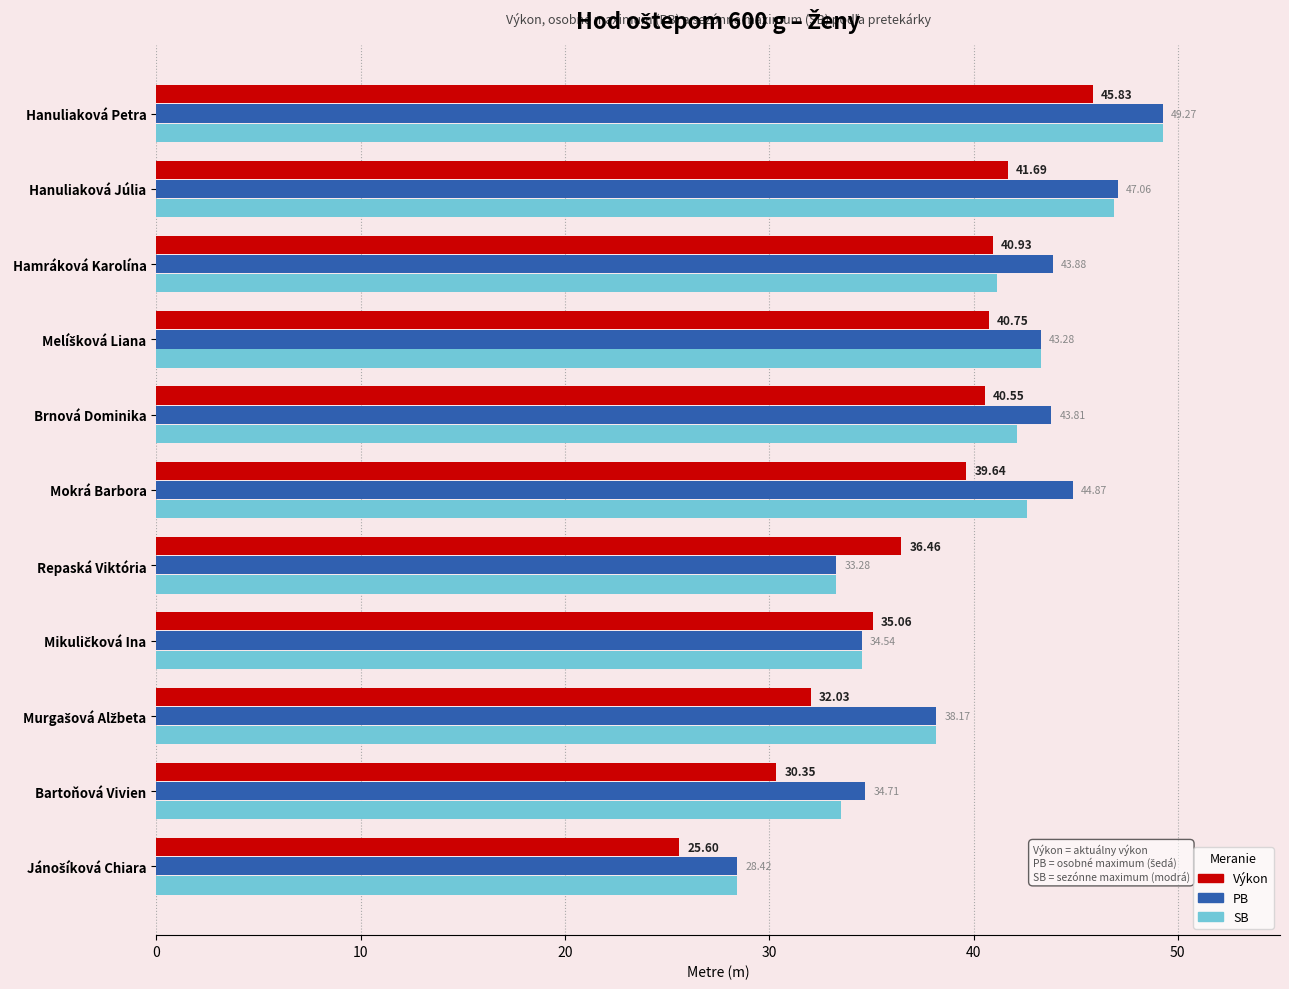

Is the value of Výkon at Mokrá Barbora greater than the value of PB at Brnová Dominika?

No